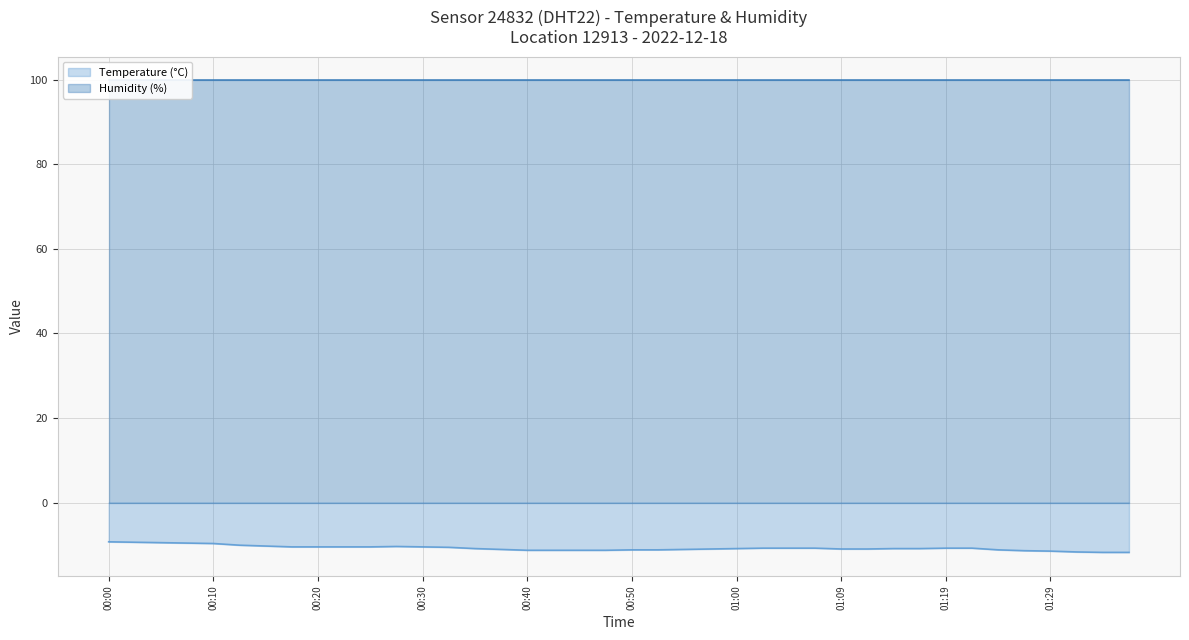

What is the sum of the values at 00:57 and 01:12?

-22.0